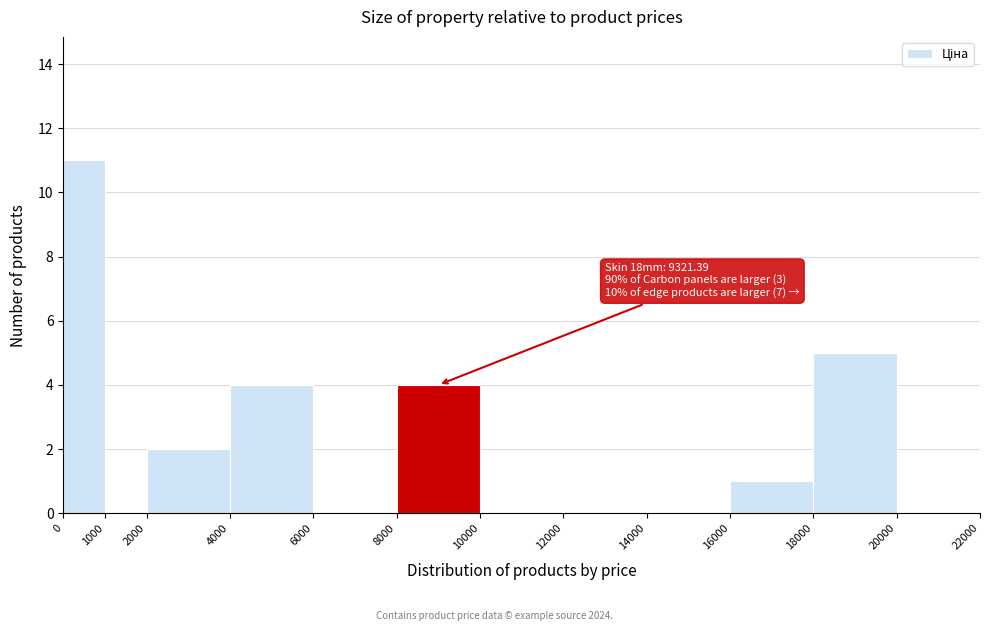

Over which range of the x-axis is the bar tallest?

0 to 1000